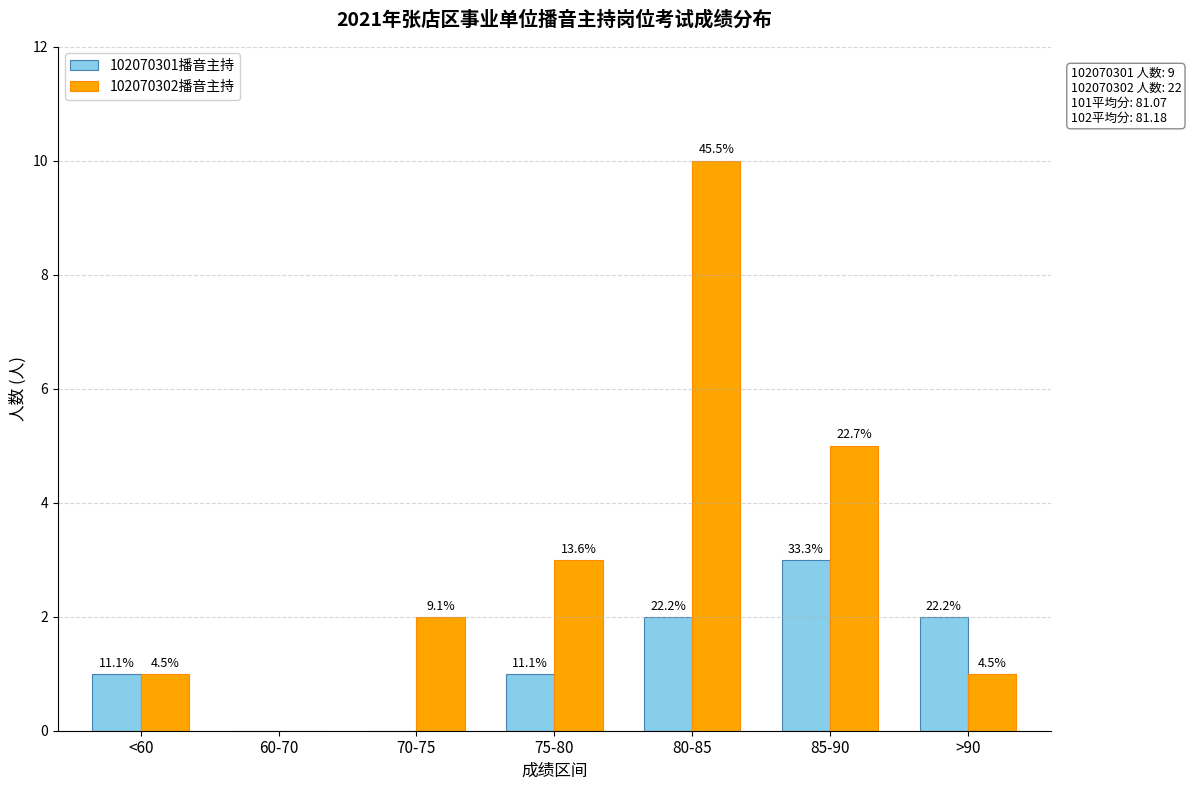

At which category is the sum across all series the highest?

80-85